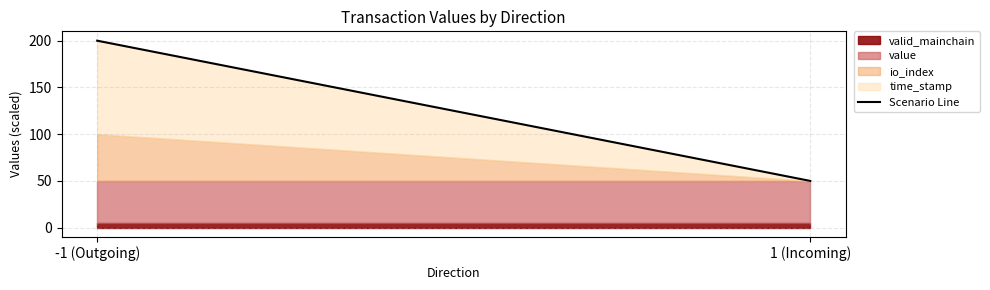

Does the chart have visible grid lines?

Yes